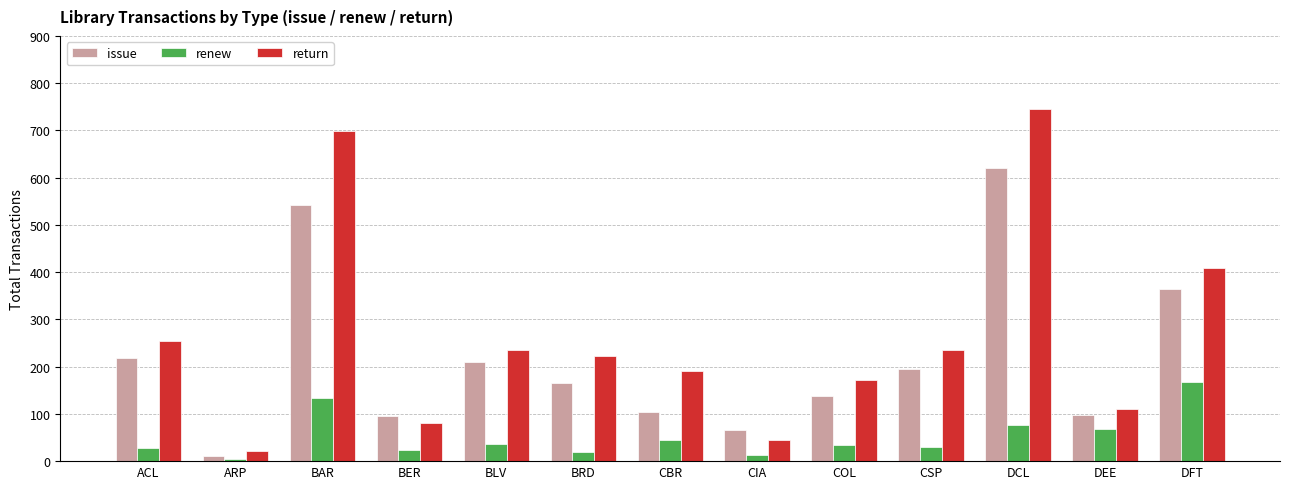

Count the number of data series in this chart.

3